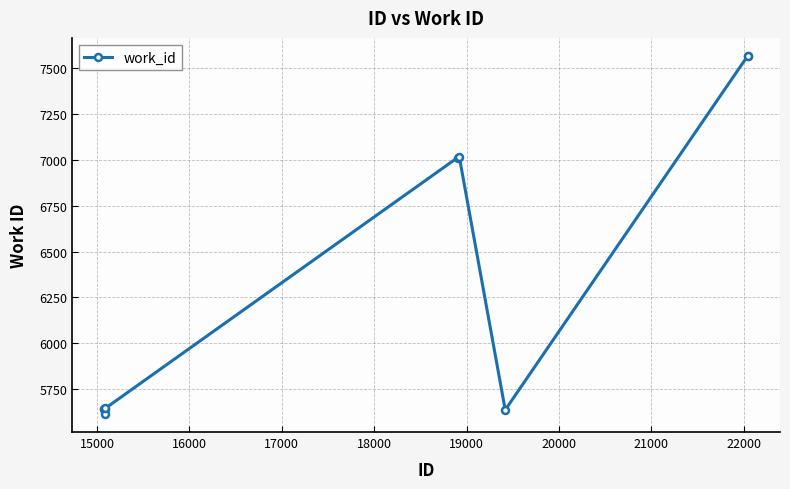

True or false: there are more than 1 points higher than both neighbors.

True